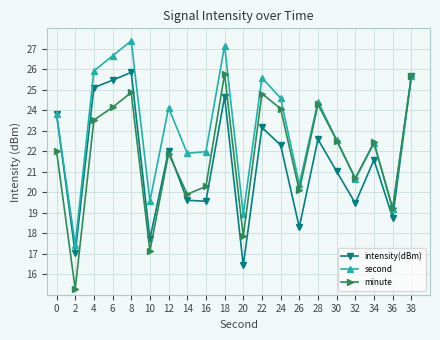

How many categories are shown in the chart?

20